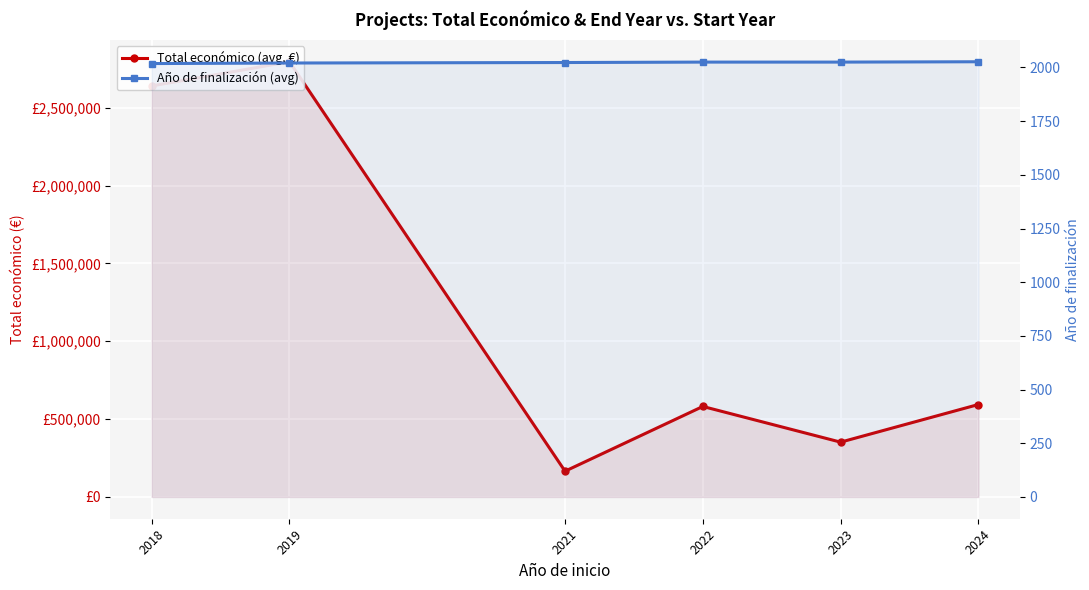

How many categories are shown in the chart?

6